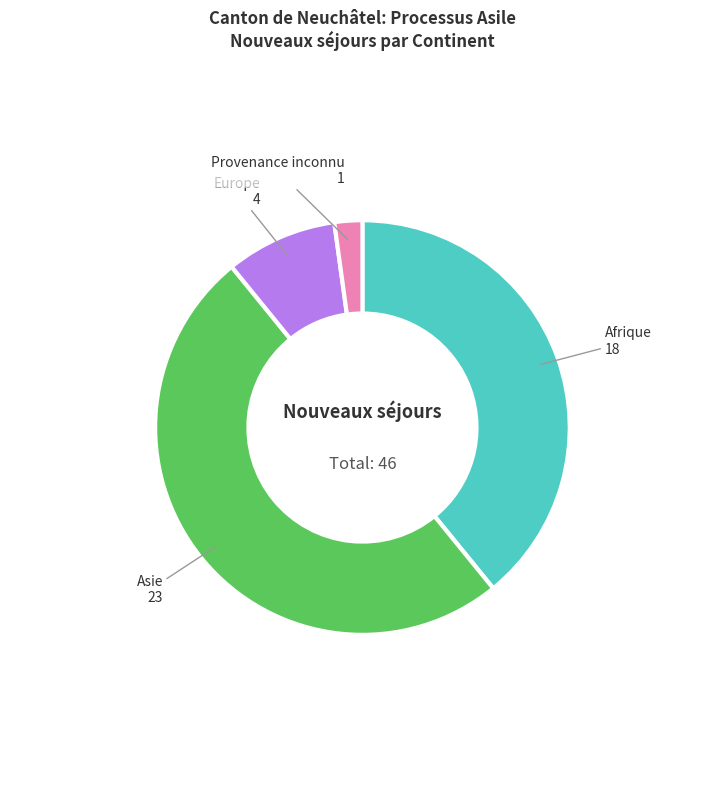

How many segments does this pie chart have?

4